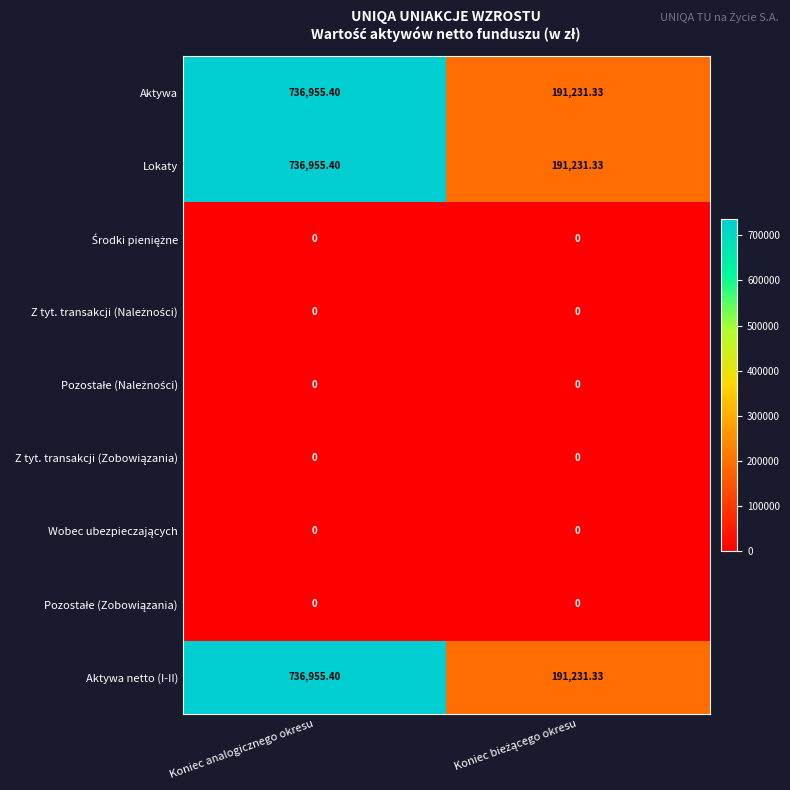

How many data points does each series have?

2